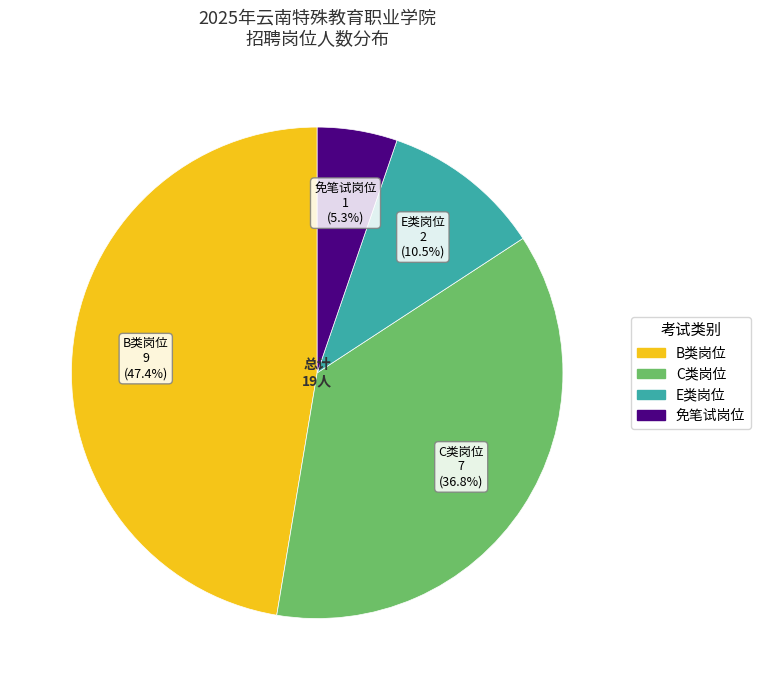

Count the number of slices in the pie.

4